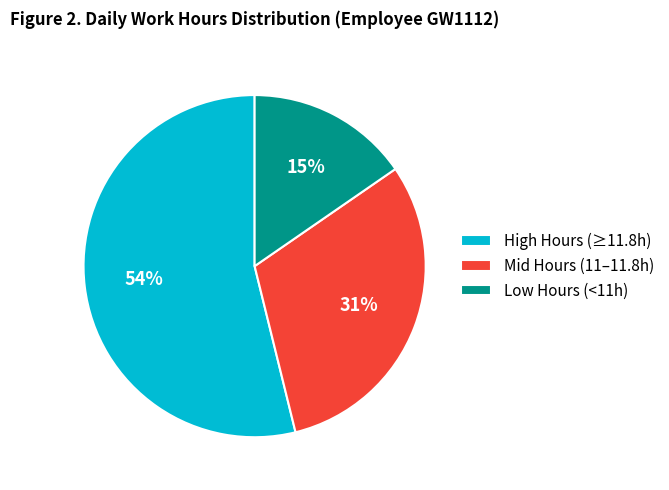

Which has a higher value, High Hours (≥11.8h) or Mid Hours (11–11.8h)?

High Hours (≥11.8h)